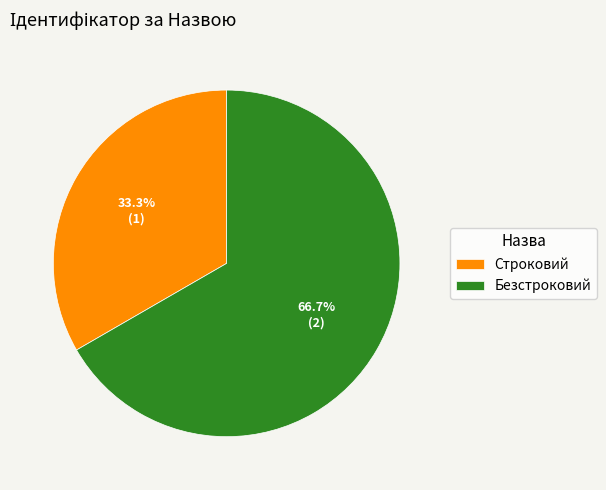

Which category accounts for the majority?

Безстроковий